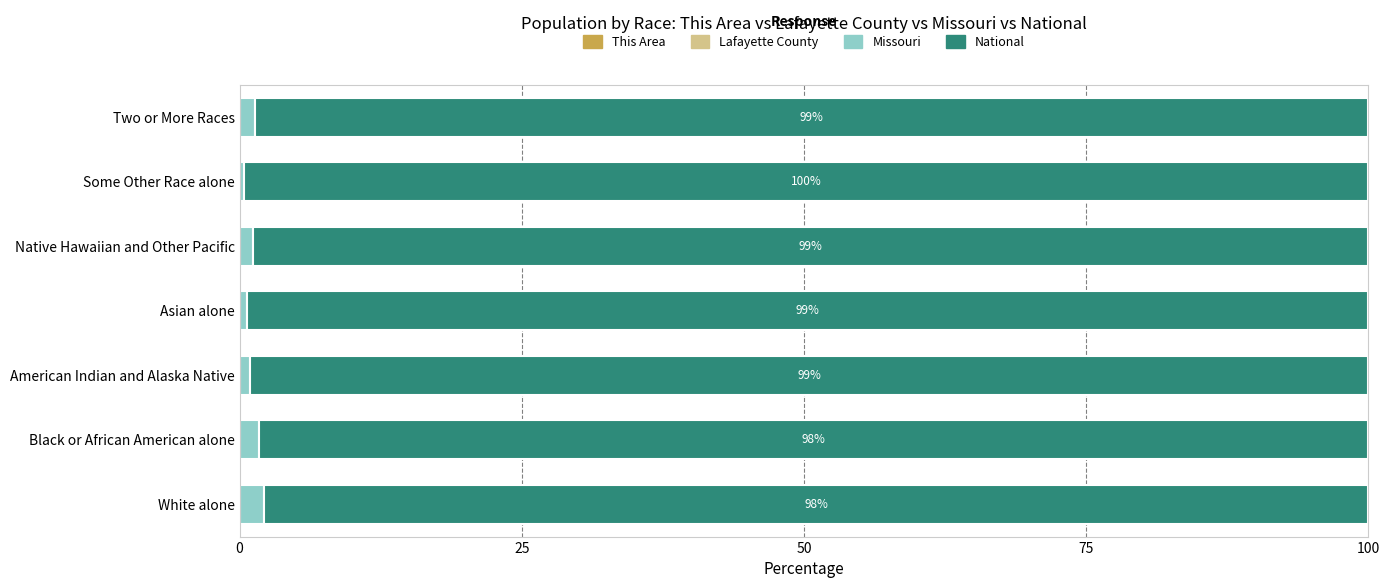

Which series has the largest total across all categories?

National